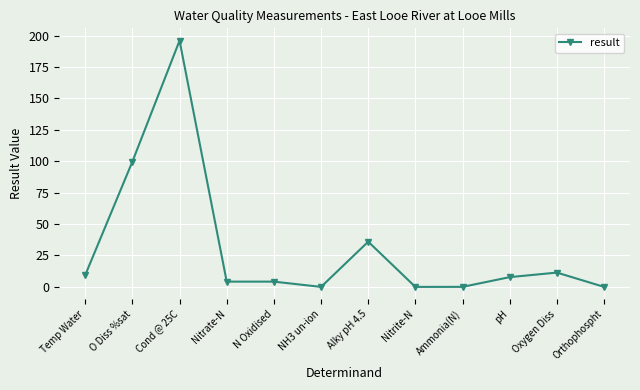

What is the label of the 9th point from the right?

Nitrate-N